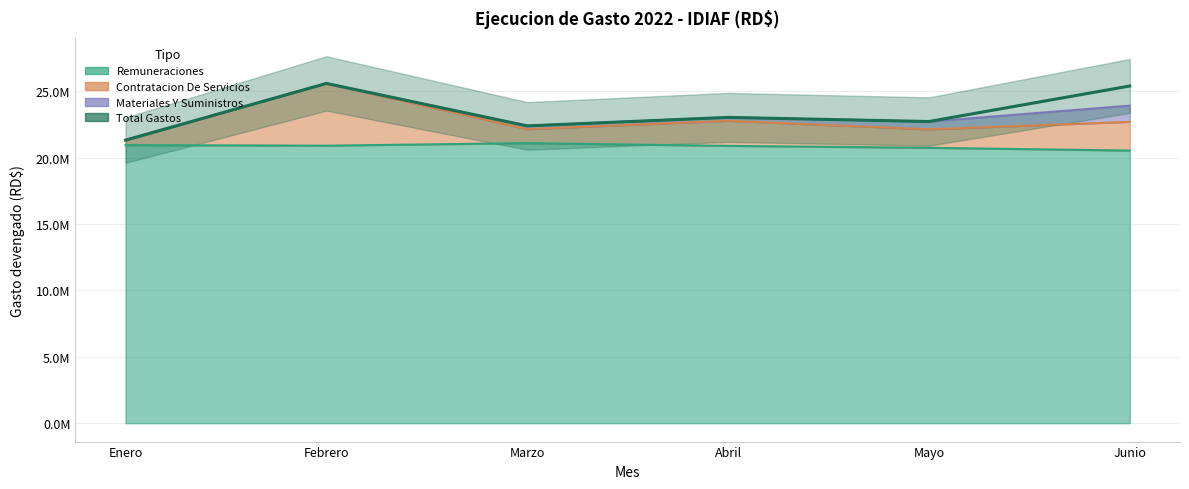

At which label is REMUNERACIONES closest to 20810218?

Mayo